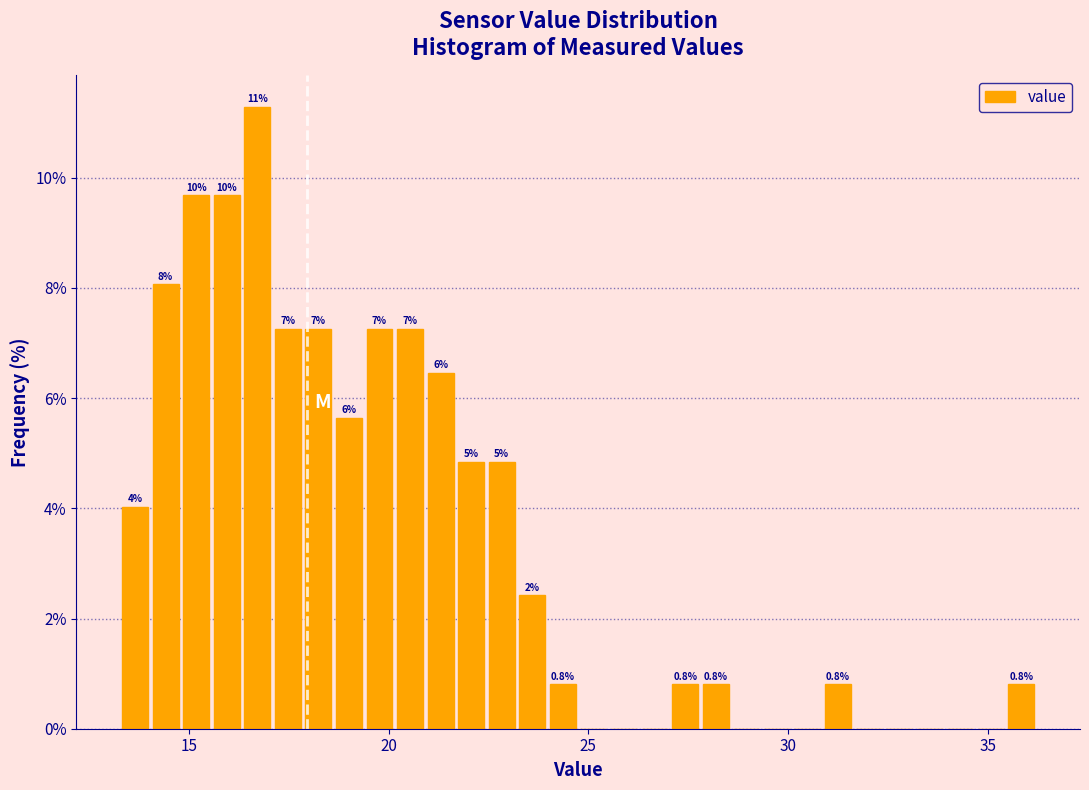

Read against the x-axis, roughly where is the centre of the tallest bar?

16.5